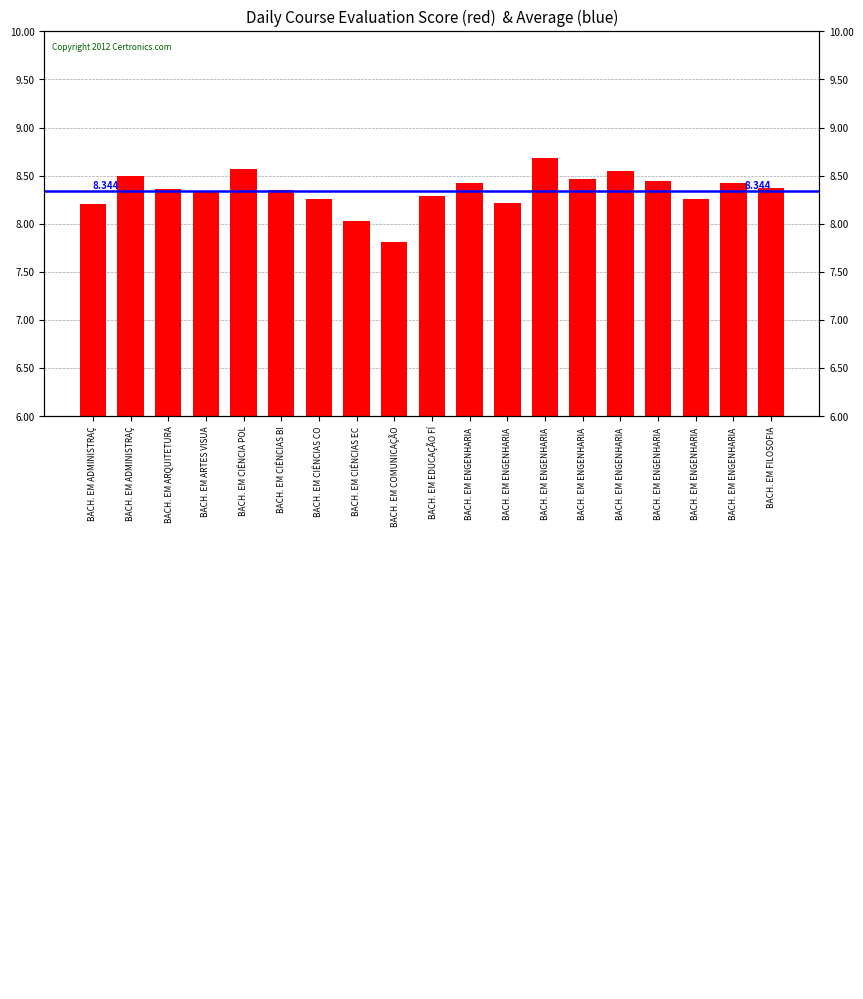

What is the label of the 6th bar from the right?

BACH. EM ENGENHARIA